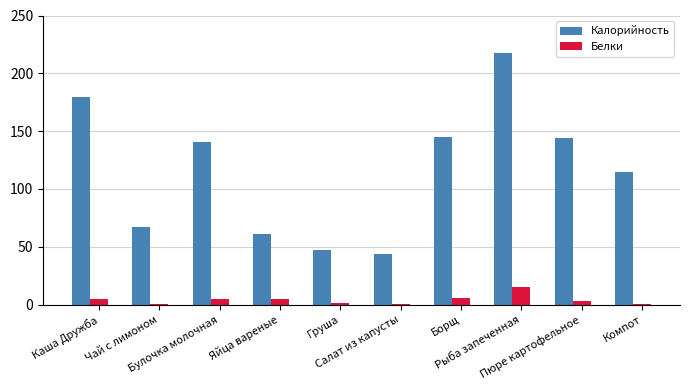

Are the bars horizontal?

No